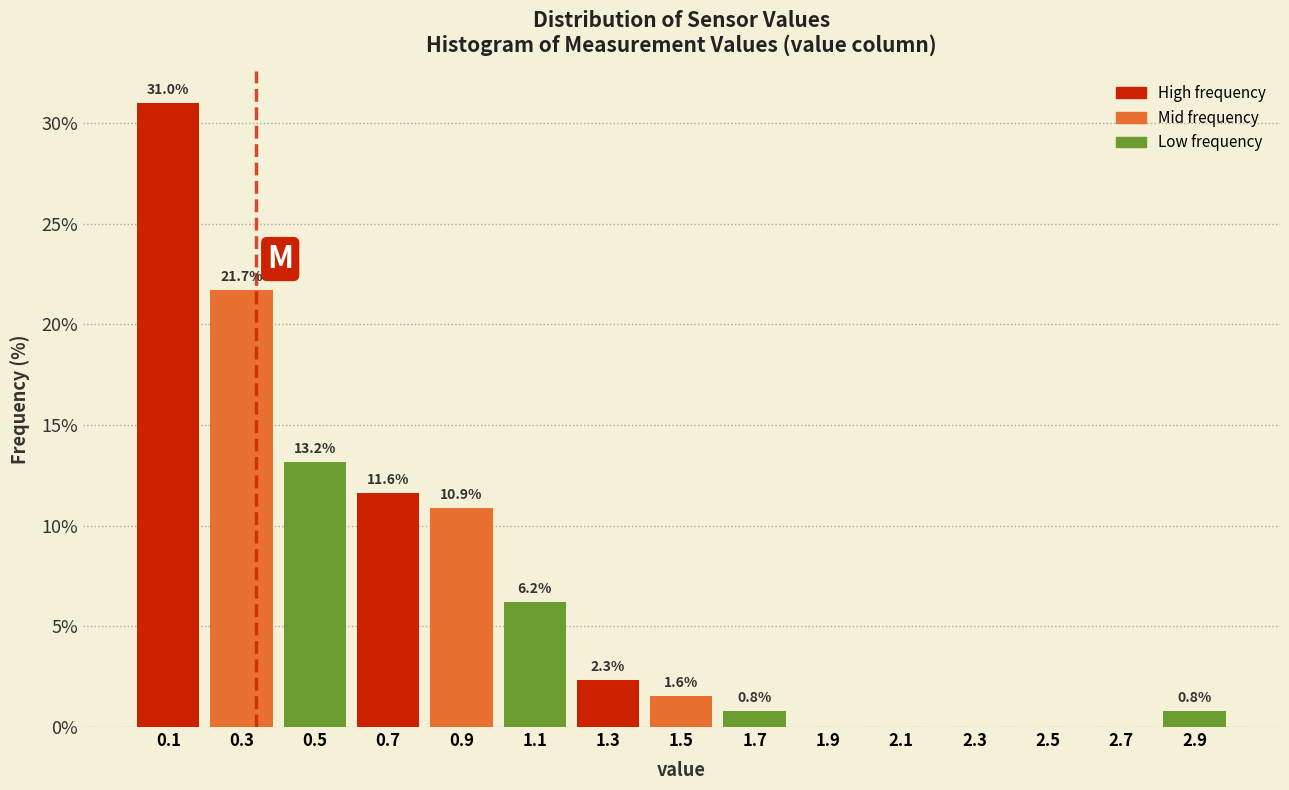

Over which range of the x-axis is the bar tallest?

0.0 to 0.2